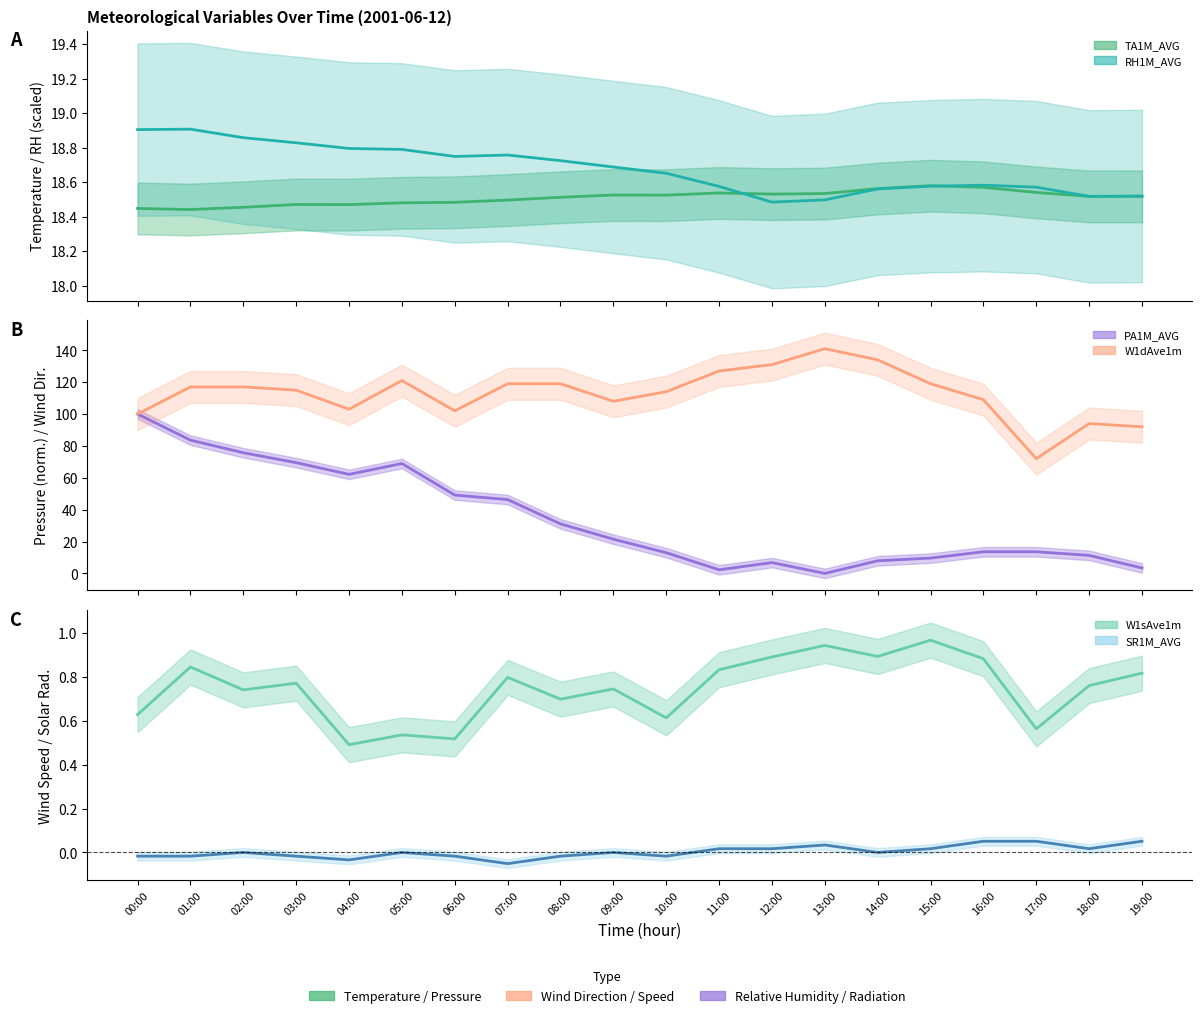

How many data points in W1dAve1m are less than 117?

10